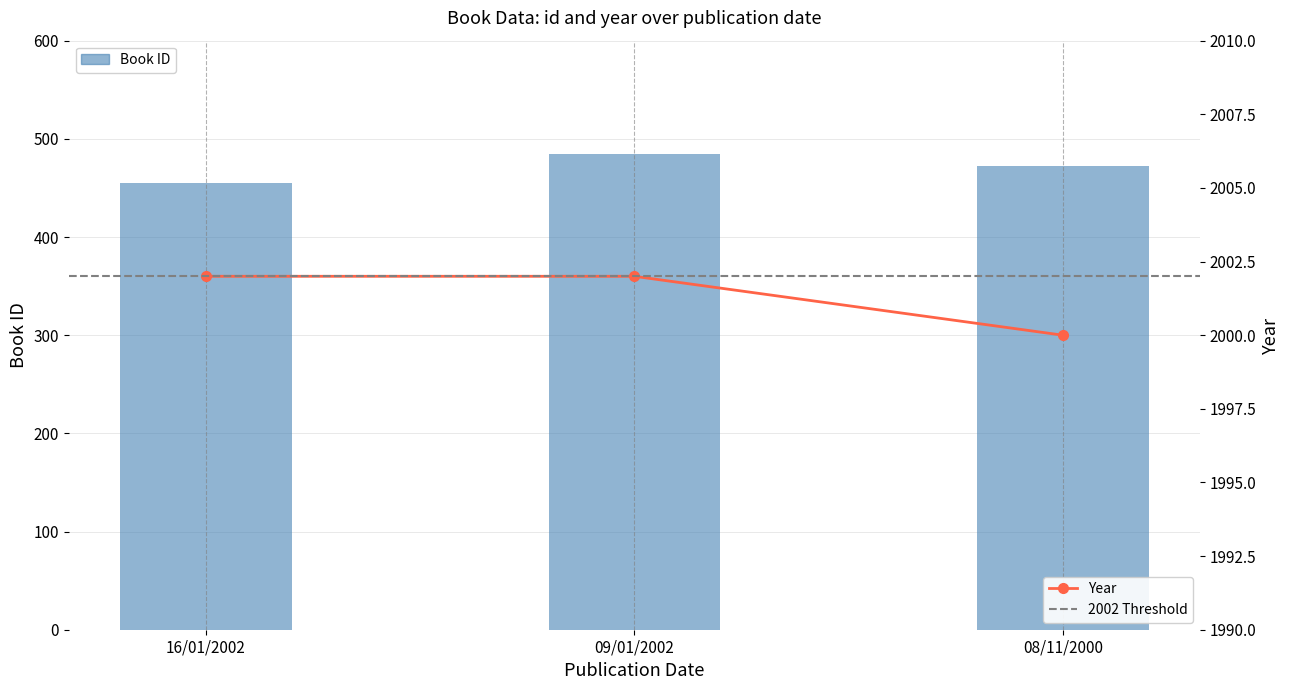

What is the sum of the year values at 08/11/2000 and 16/01/2002?

4002